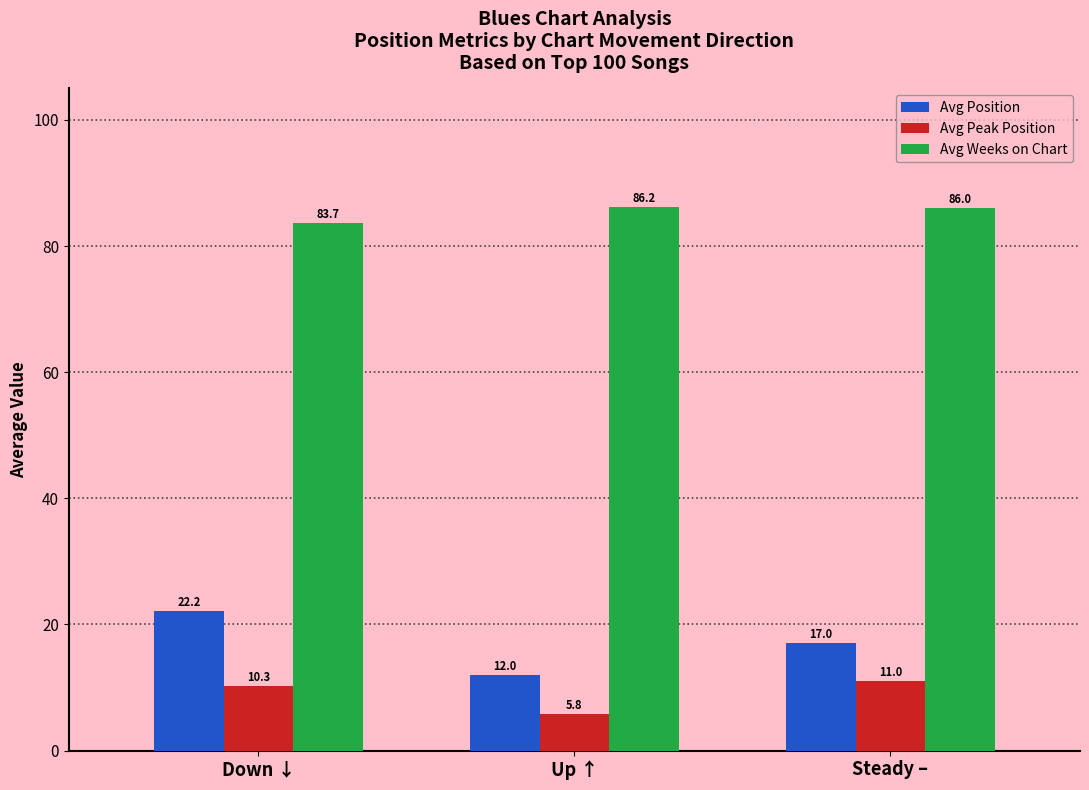

Count the number of categories in the chart.

3